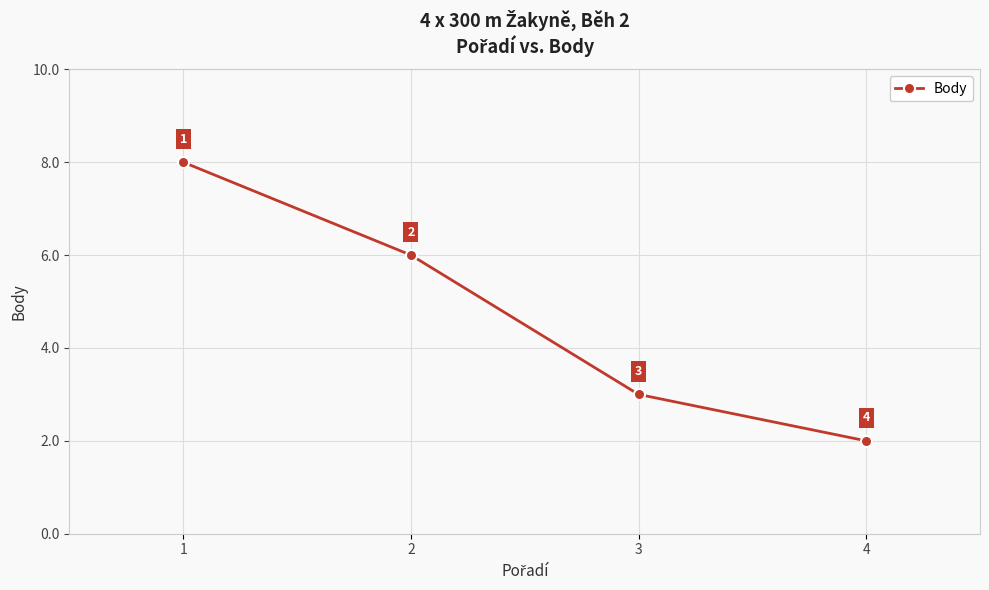

True or false: the data has more than 0 interior local peaks.

False